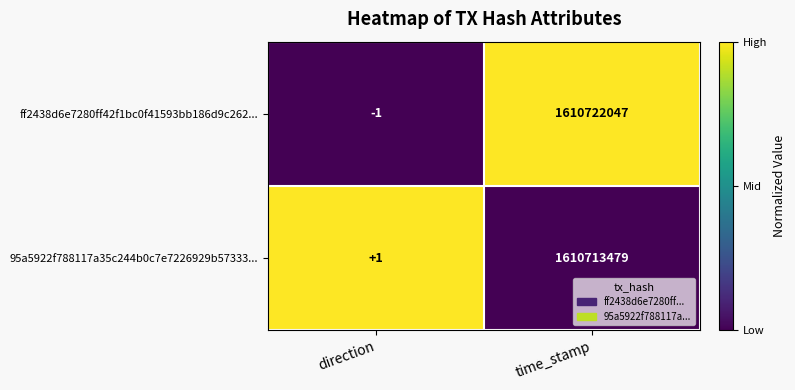

Which series changed the most between direction and time_stamp?

ff2438d6e7280ff42f1bc0f41593bb186d9c262...